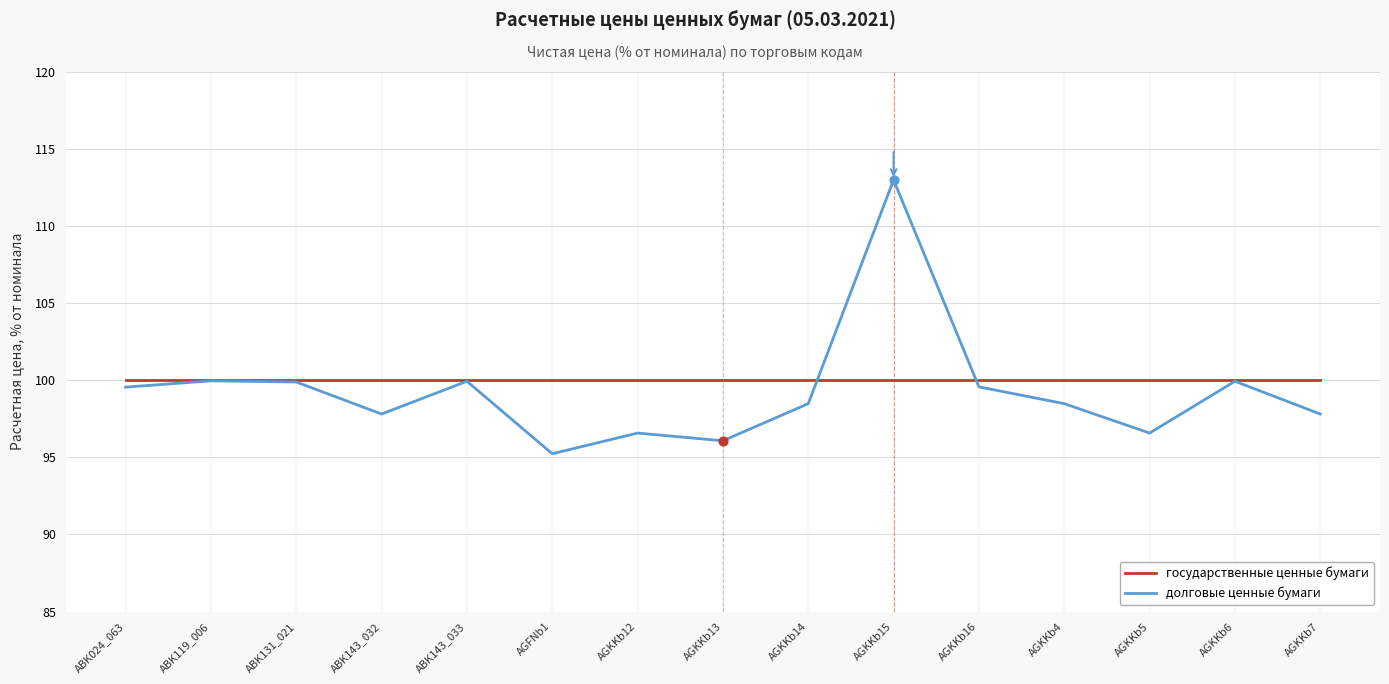

What is the spread (max minus min) of values at AGKKb13?

3.9